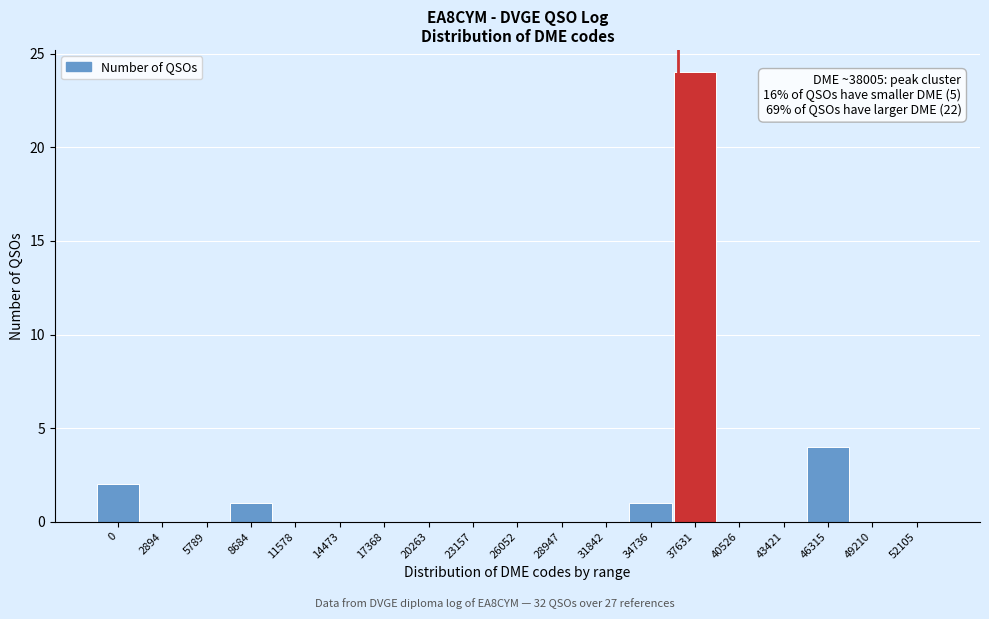

Reading left to right, transcribe all the data shown in this chart.

0=2	2894=0	5789=0	8684=1	11578=0	14473=0	17368=0	20263=0	23157=0	26052=0	28947=0	31842=0	34736=1	37631=24	40526=0	43421=0	46315=4	49210=0	52105=0